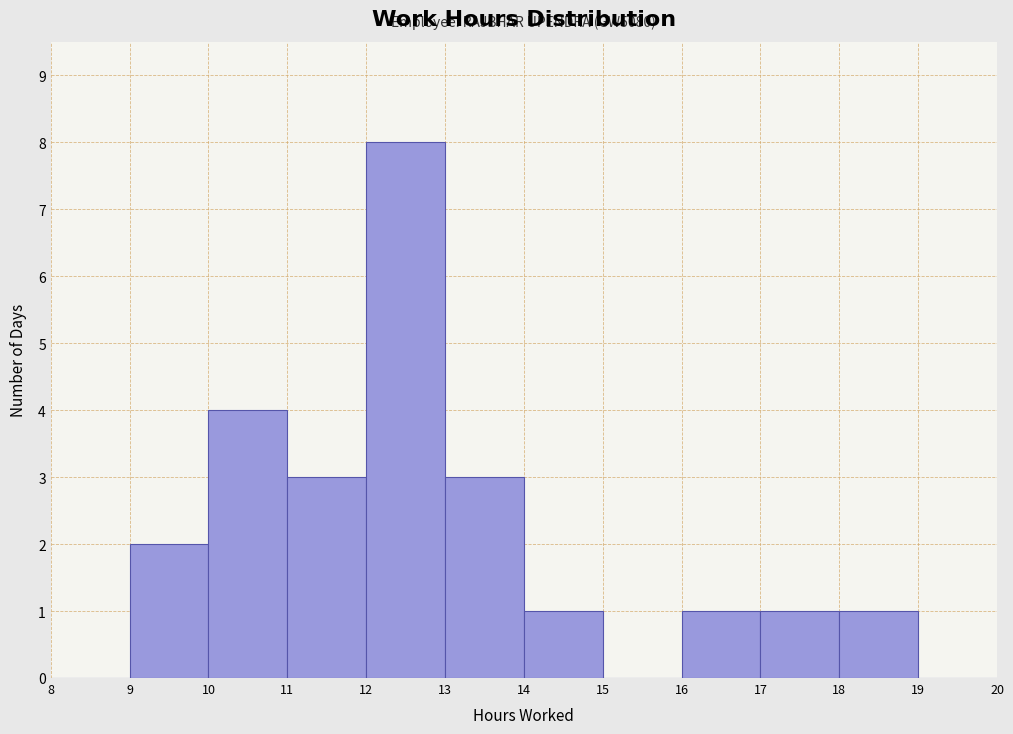

Which range on the x-axis has the tallest bar?

12 to 13